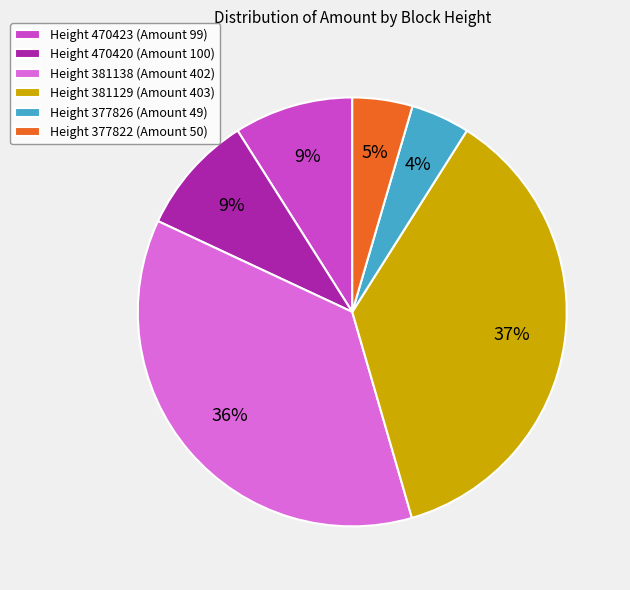

To the nearest percent, what is the difference between the Height 381138 (Amount 402) and Height 470423 (Amount 99) slice percentages?

27%